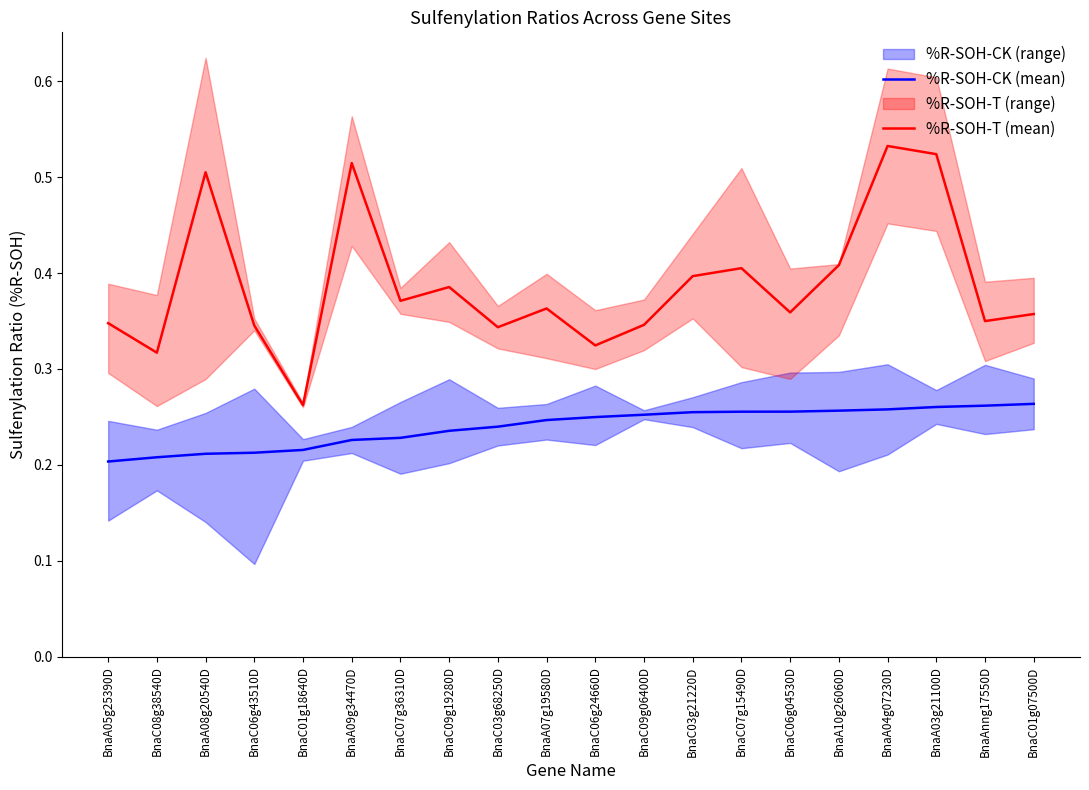

Reading left to right, what are all the values shown in this chart?

%R-SOH-CK (mean): 0.2	0.2	0.2	0.2	0.2	0.2	0.2	0.2	0.2	0.2	0.2	0.3	0.3	0.3	0.3	0.3	0.3	0.3	0.3	0.3
%R-SOH-T (mean): 0.3	0.3	0.5	0.3	0.3	0.5	0.4	0.4	0.3	0.4	0.3	0.3	0.4	0.4	0.4	0.4	0.5	0.5	0.3	0.4